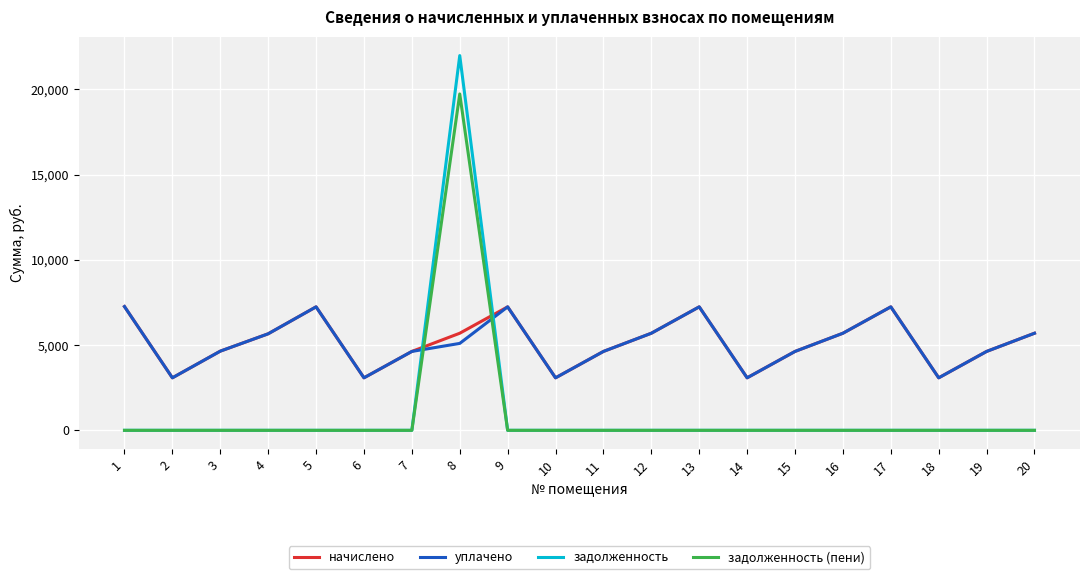

Between which two adjacent categories do задолженность (пени) and уплачено first intersect?

7 and 8